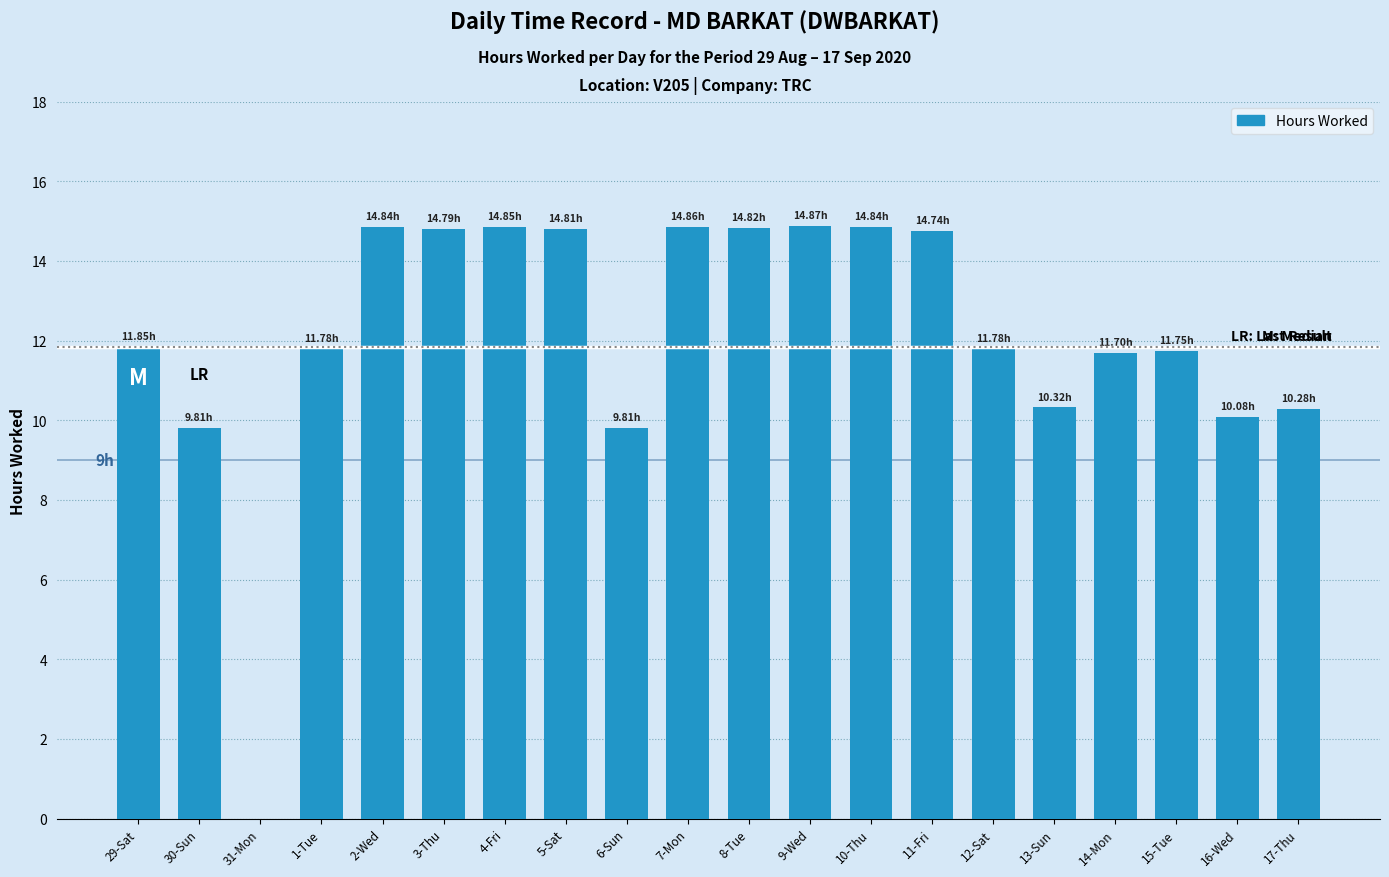

What is the sum of all values?

242.6